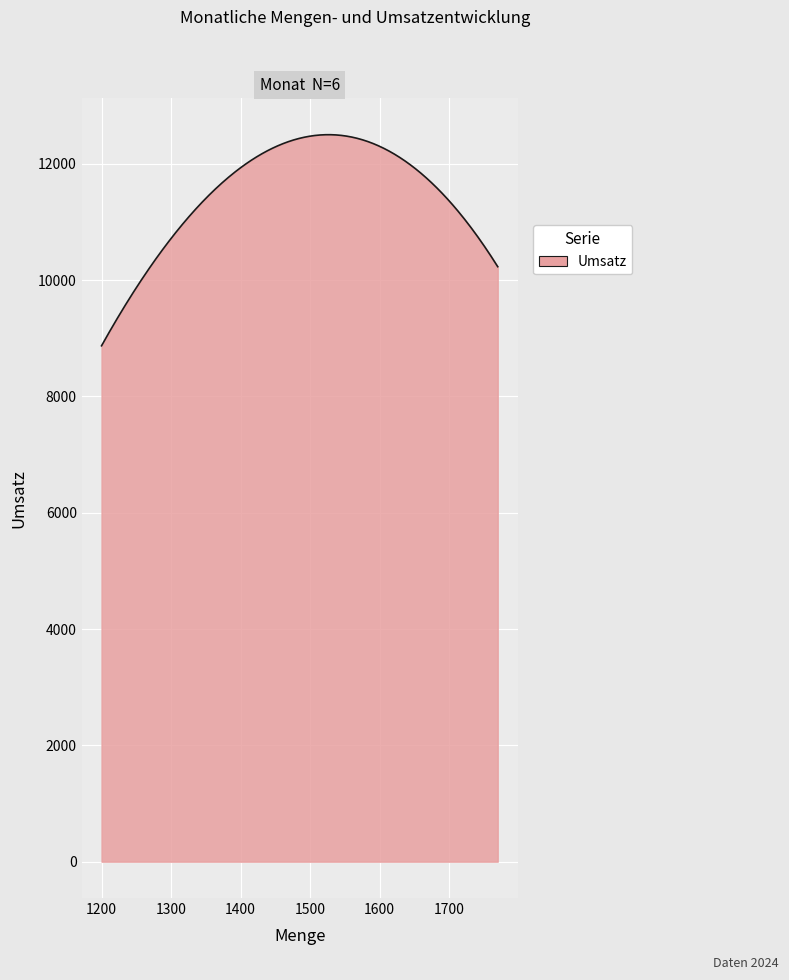

What is the greatest value displayed?

12500.0